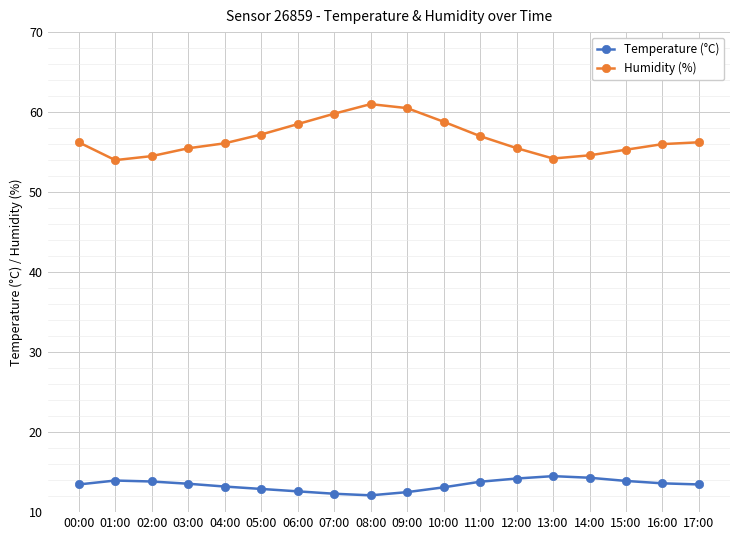

What is the maximum value for Humidity (%)?

61.0